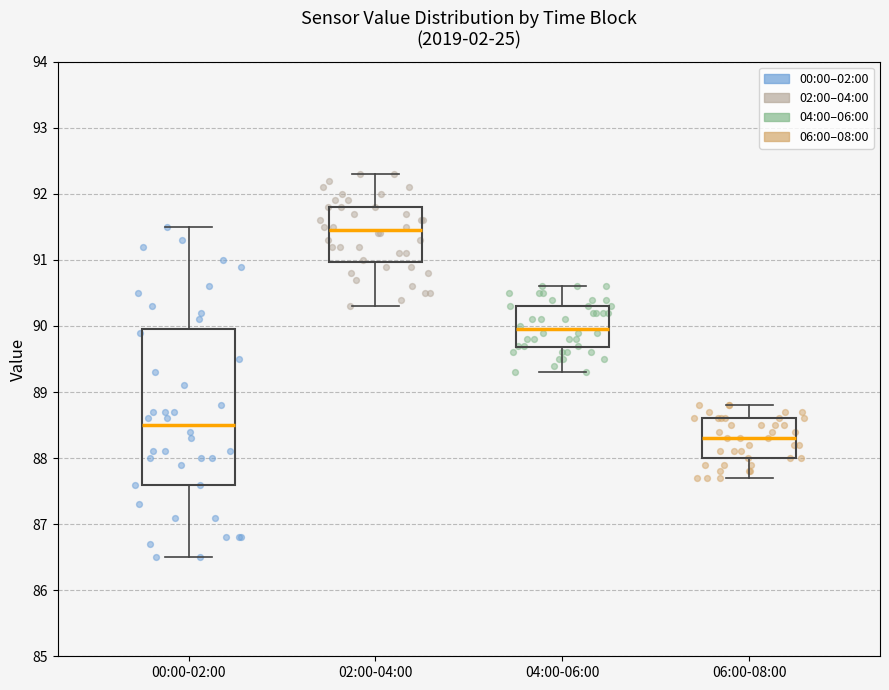

Where does the lower whisker of the box for 02:00-04:00 end on the y-axis? The values are not printed on the chart, so give them approximately, as read against the axis.

90.3